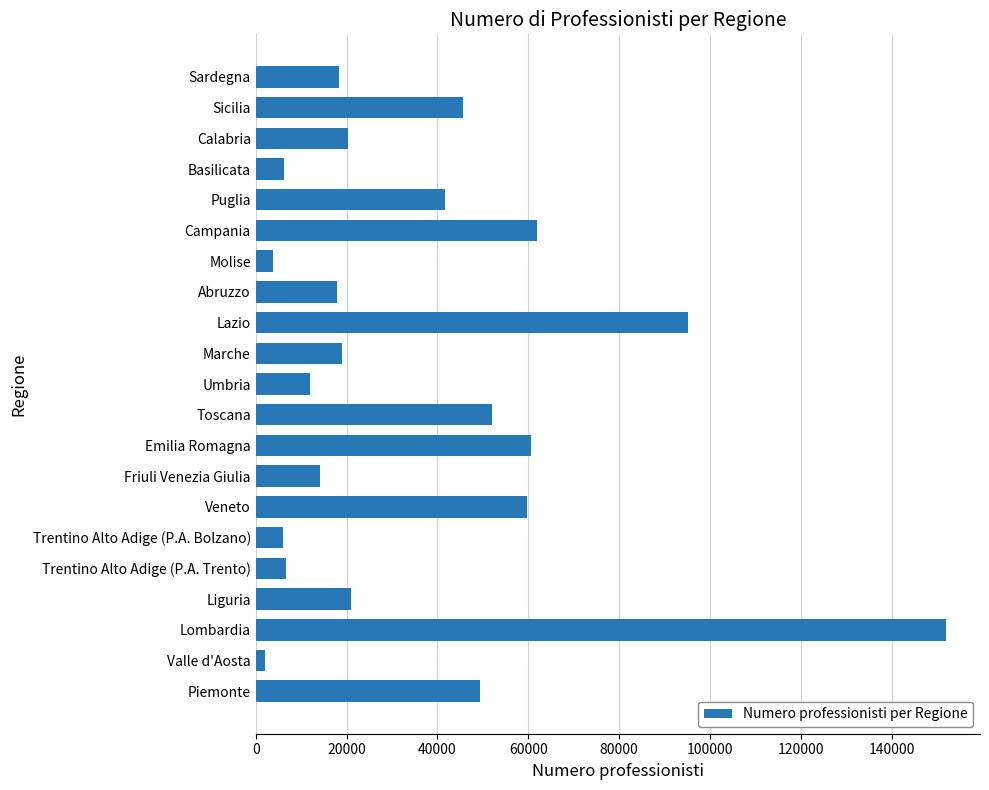

What is the sum of all values?

765257